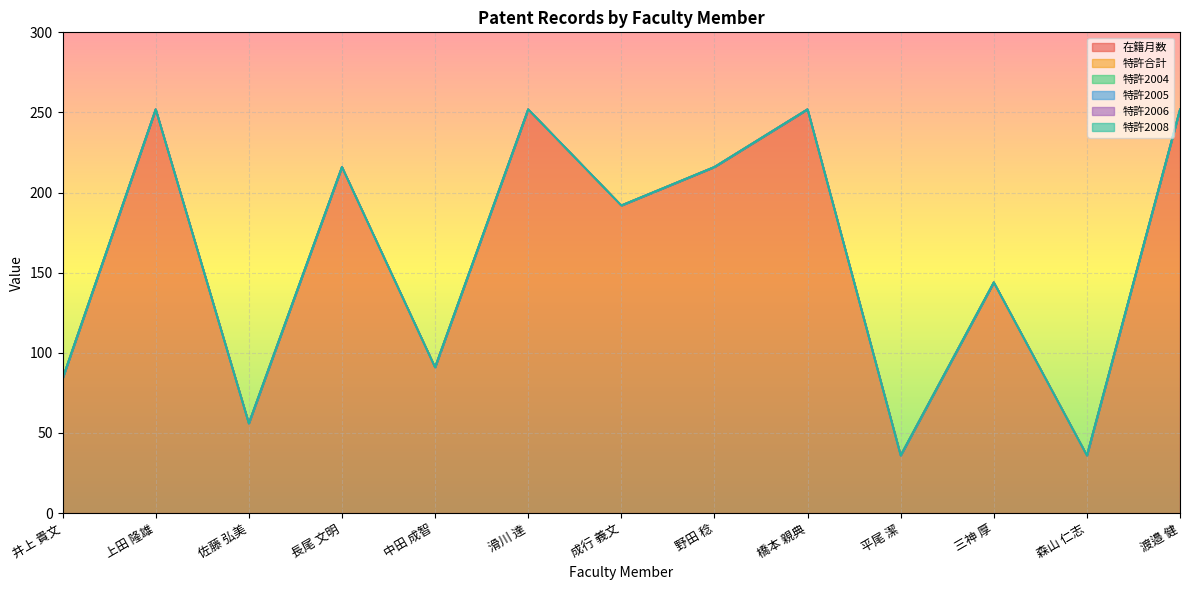

True or false: 特許合計 and 特許2006 cross at least once.

False